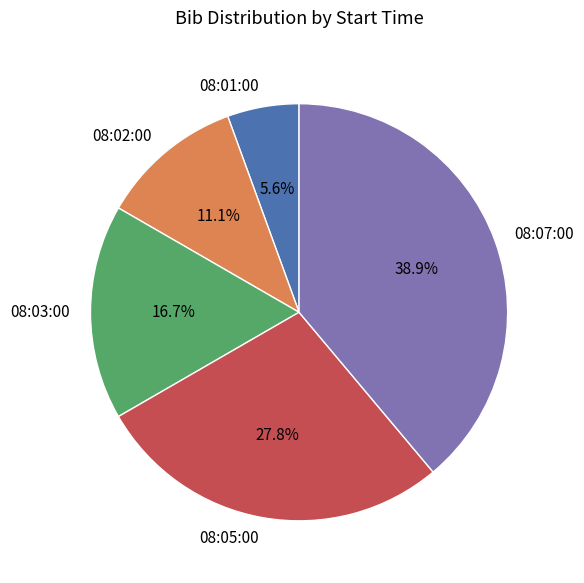

What is the smallest slice in the pie chart?

08:01:00